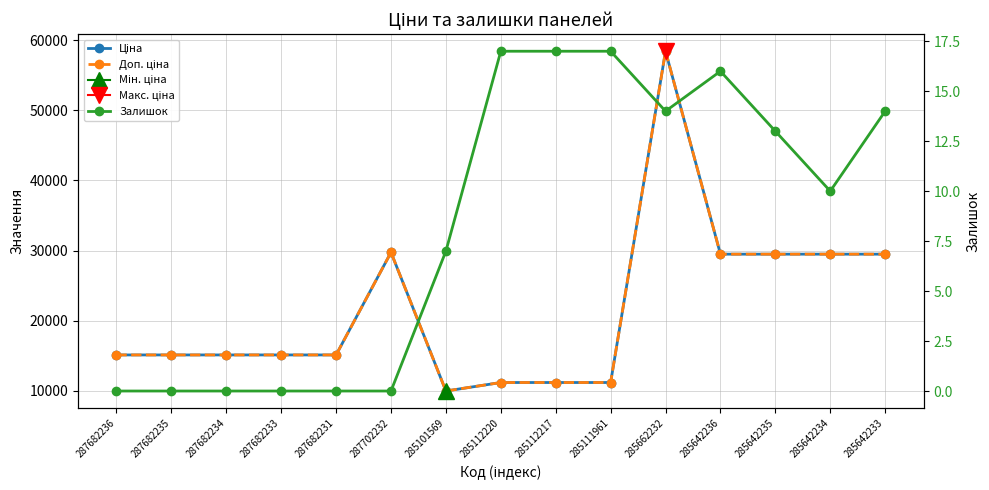

What is the difference between the highest and lowest values at 287682233?

15120.0